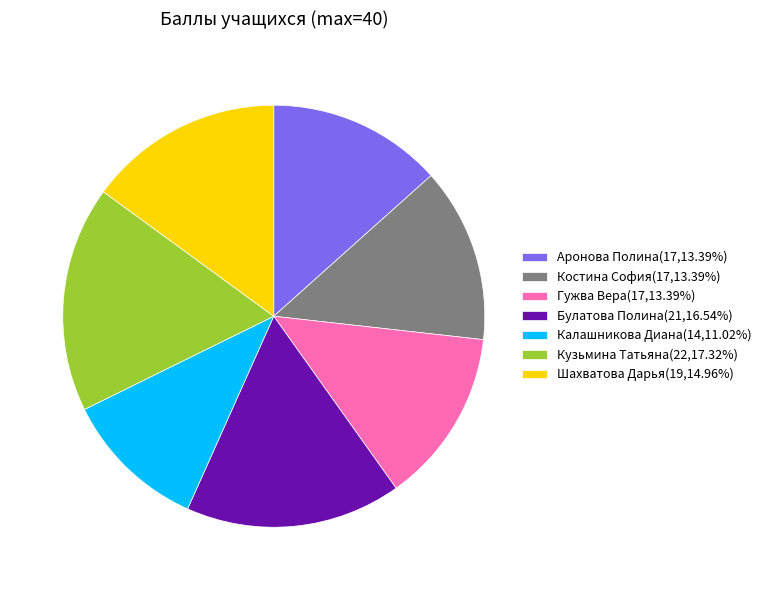

Is the sum of Костина София(17,13.39%) and Булатова Полина(21,16.54%) greater than half?

No